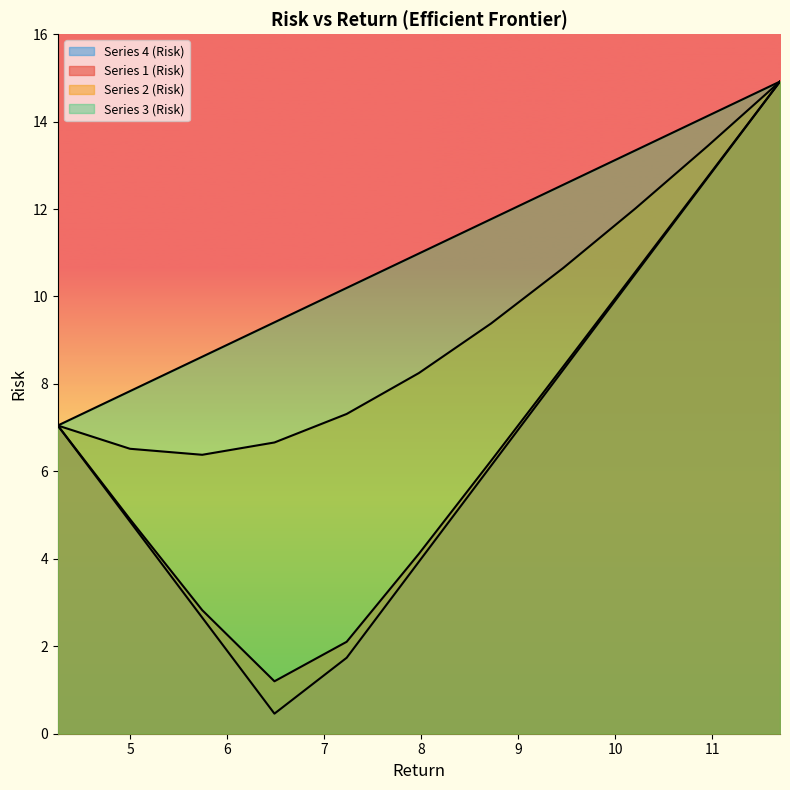

True or false: Series 1 (Risk) has a value of 1.1 at 7.2299999999999995.

False